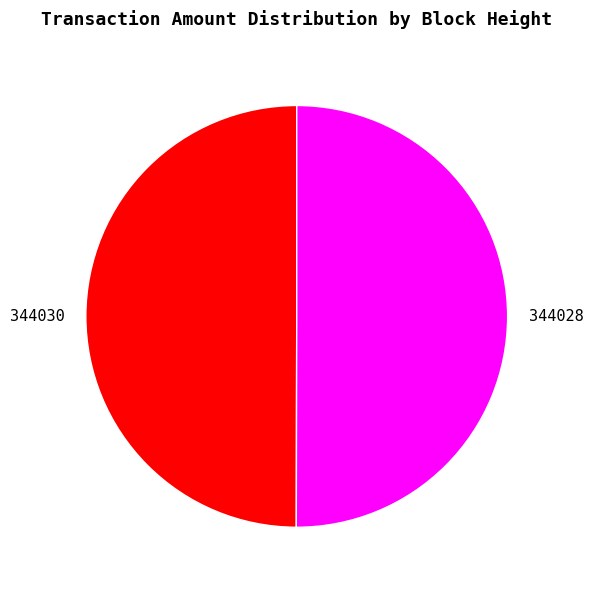

True or false: 344028 accounts for 50% of the total.

True